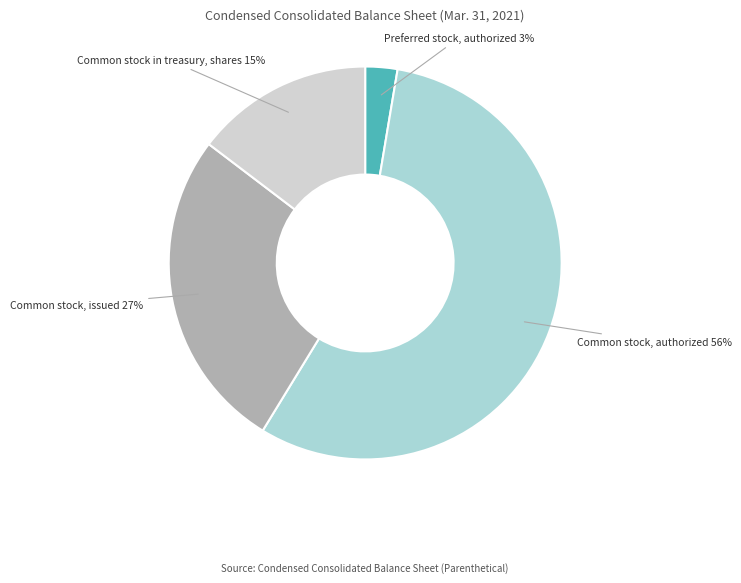

To the nearest percent, what is the average slice percentage?

25%